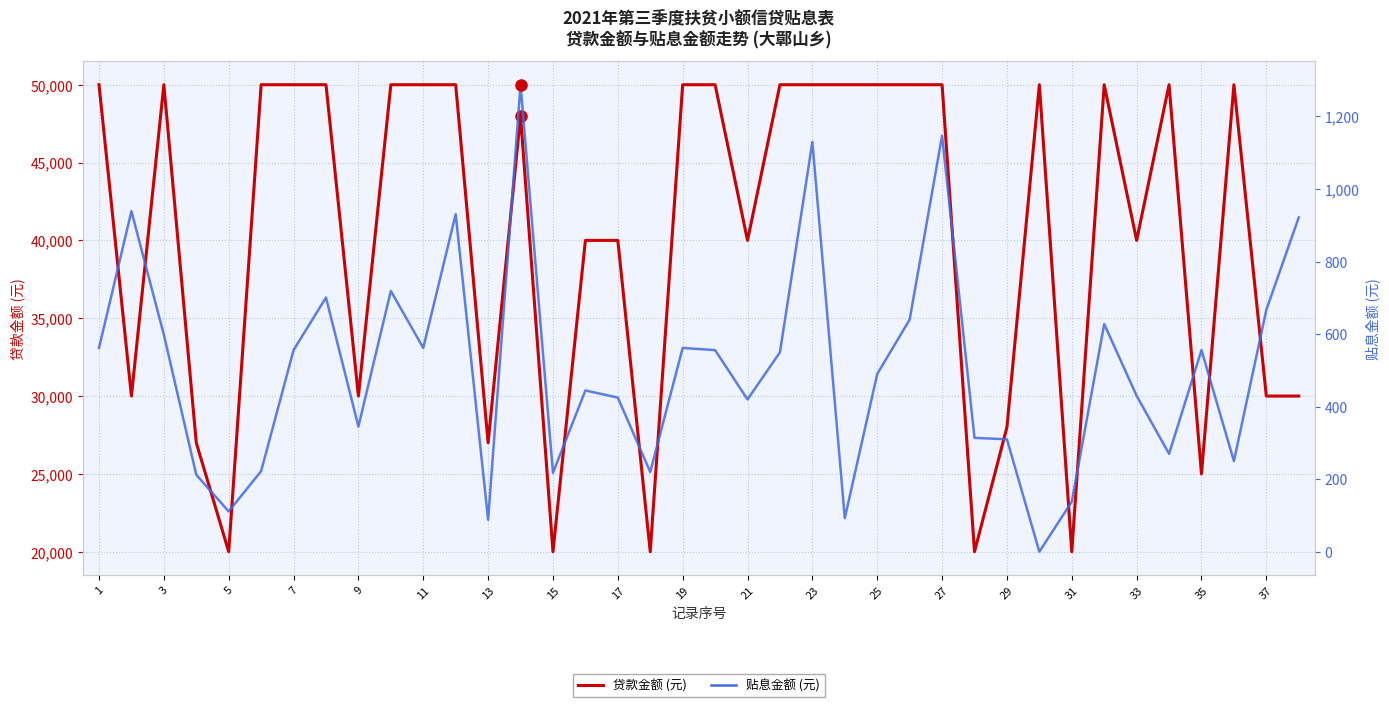

What is the average value of the 贴息金额 (元) series?

505.6